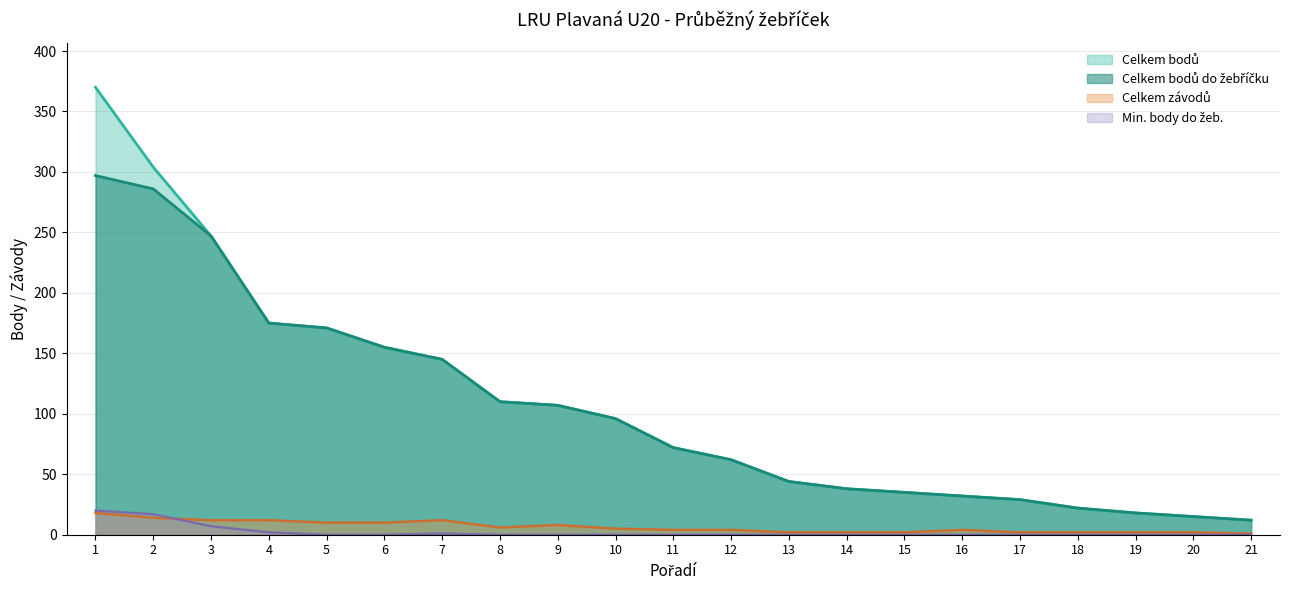

True or false: Celkem bodů do žebříčku and Celkem bodů cross at least once.

False